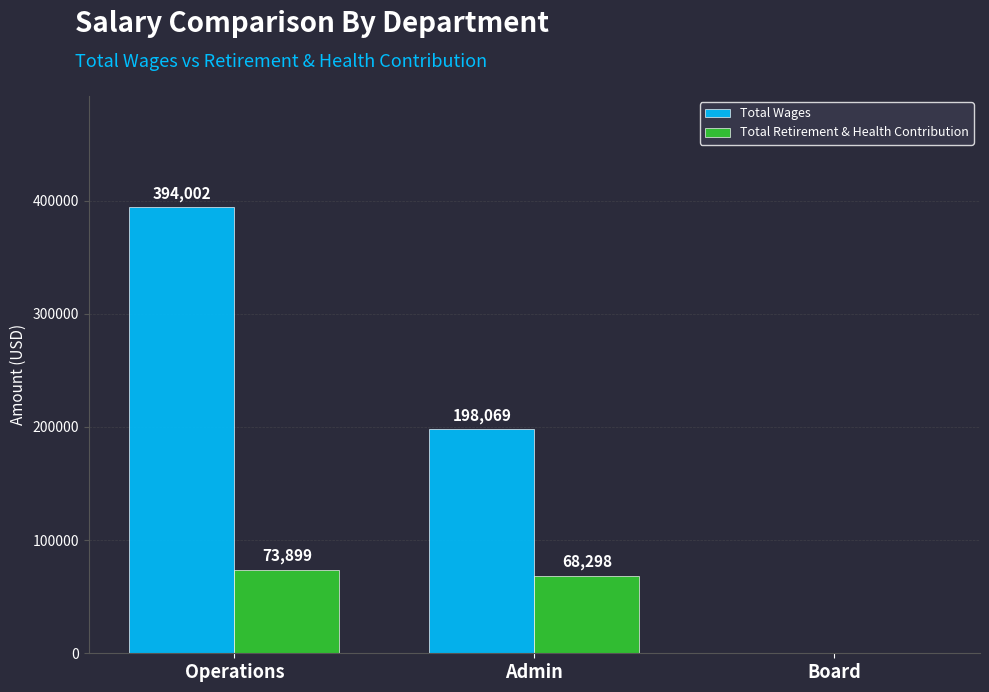

Between Admin and Board, which series saw the biggest shift?

Total Wages